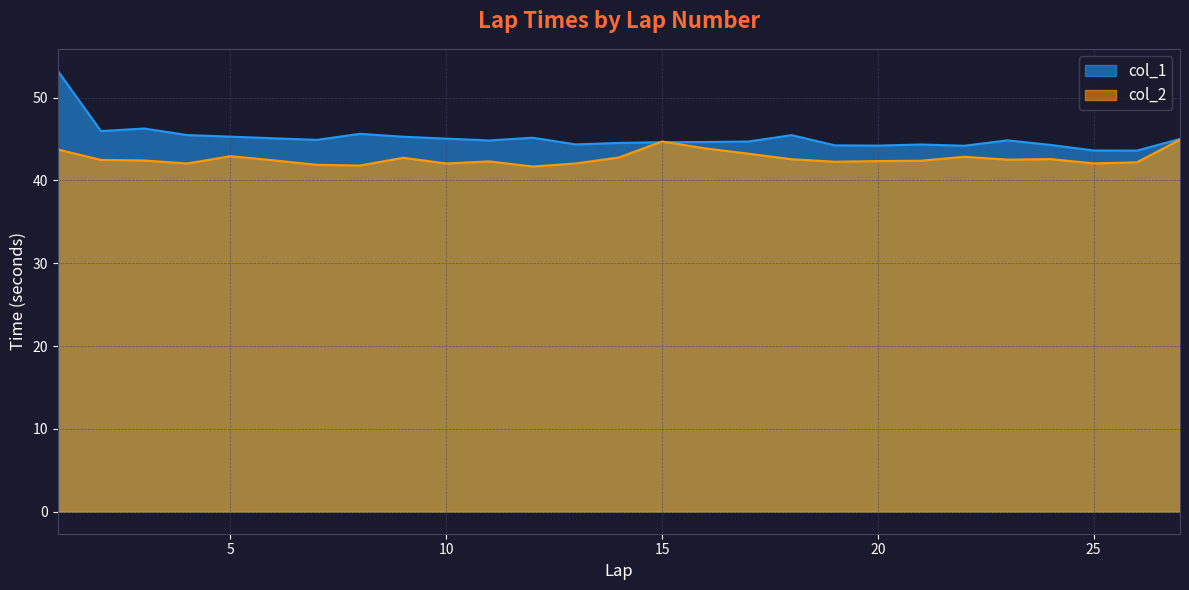

What is the total value across all series at 9?

88.0